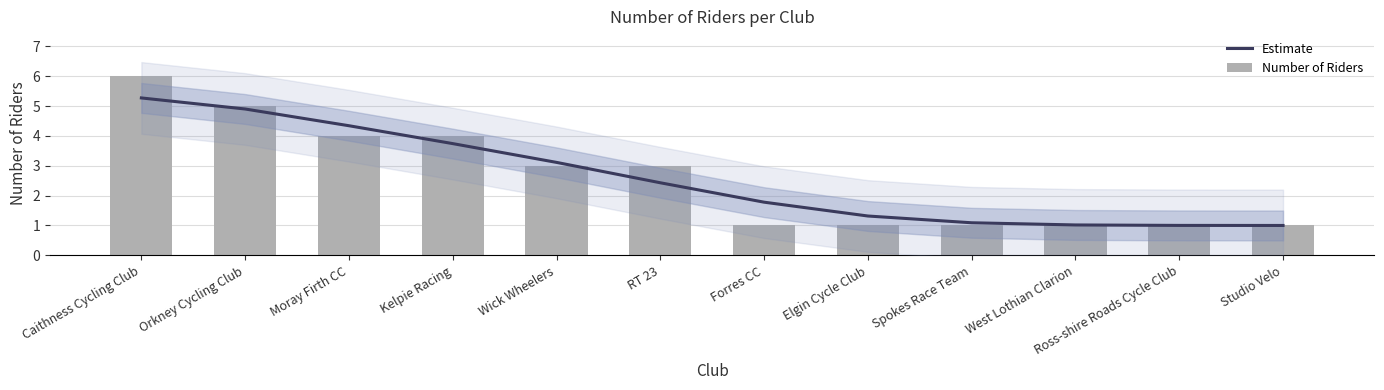

What is the sum of all Number of Riders values?

31.0